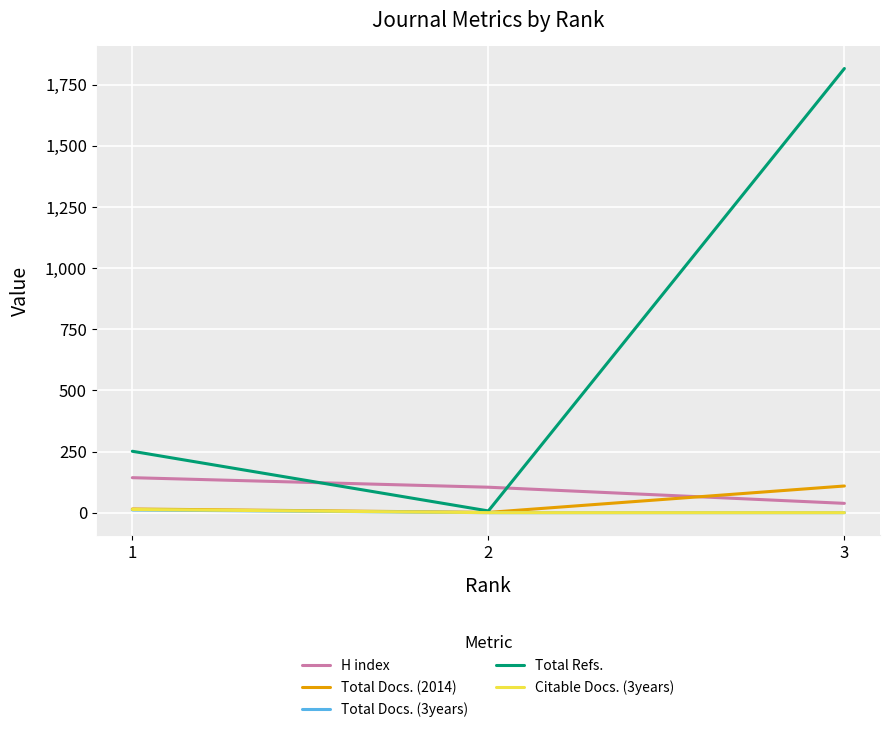

The value of Citable Docs. (3years) at 2 is 0. True or false?

True